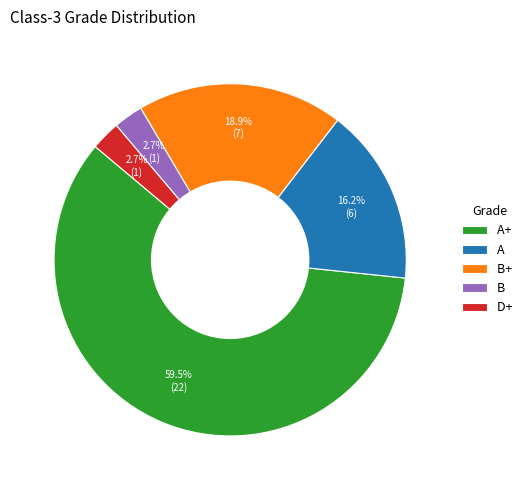

How many slices are in this pie chart?

5